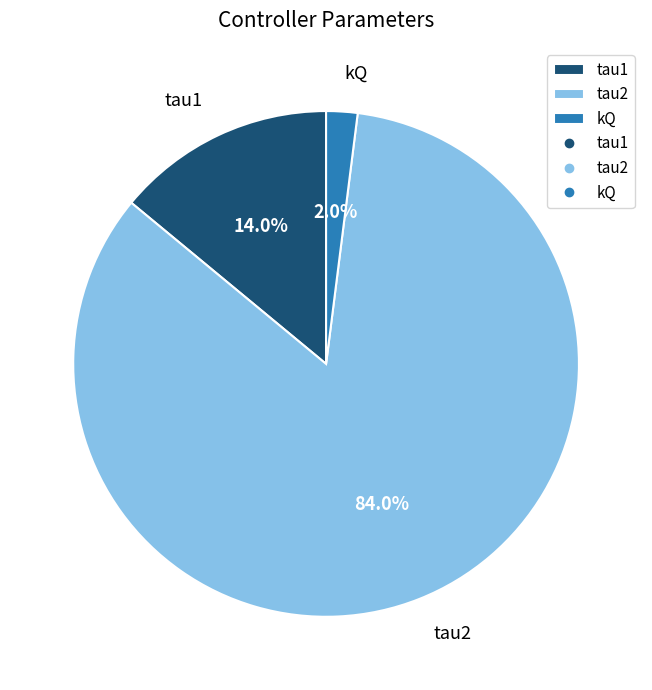

How many slices are in this pie chart?

3